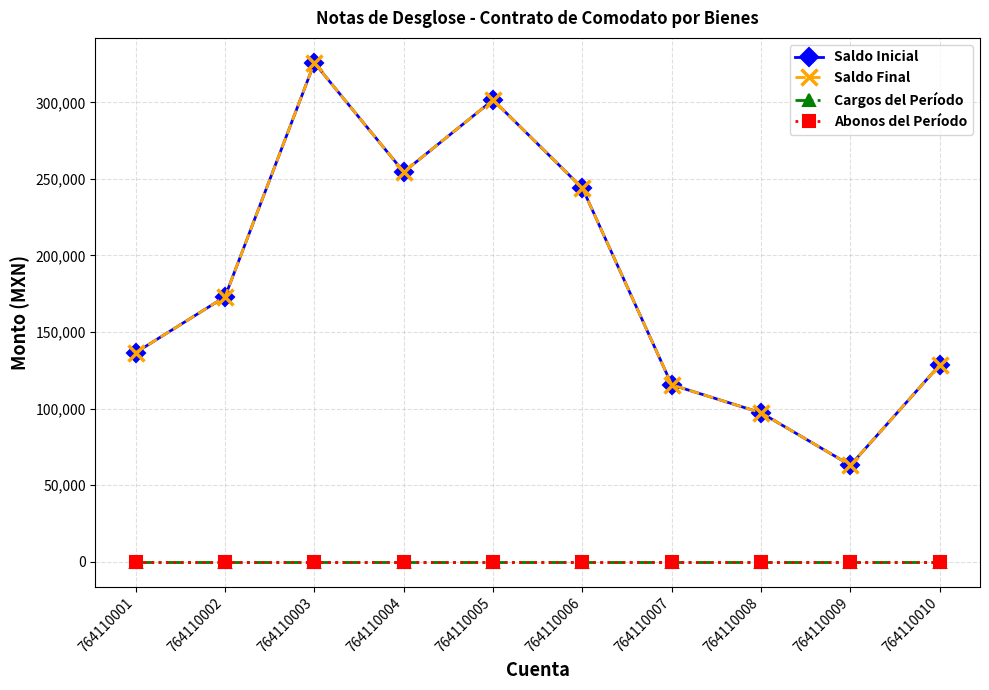

What is the sum of all Saldo Final values?

1839647.2